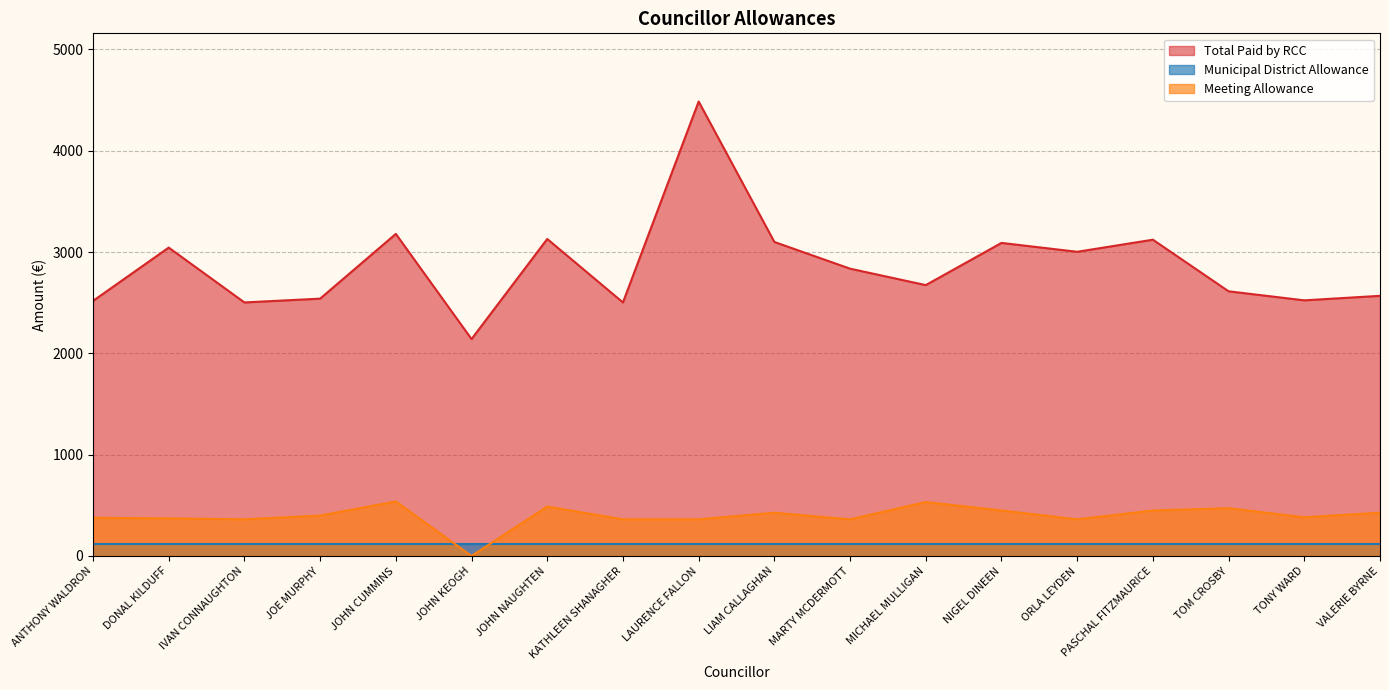

What is the difference between the Total Paid by RCC values at TONY WARD and LAURENCE FALLON?

1962.5